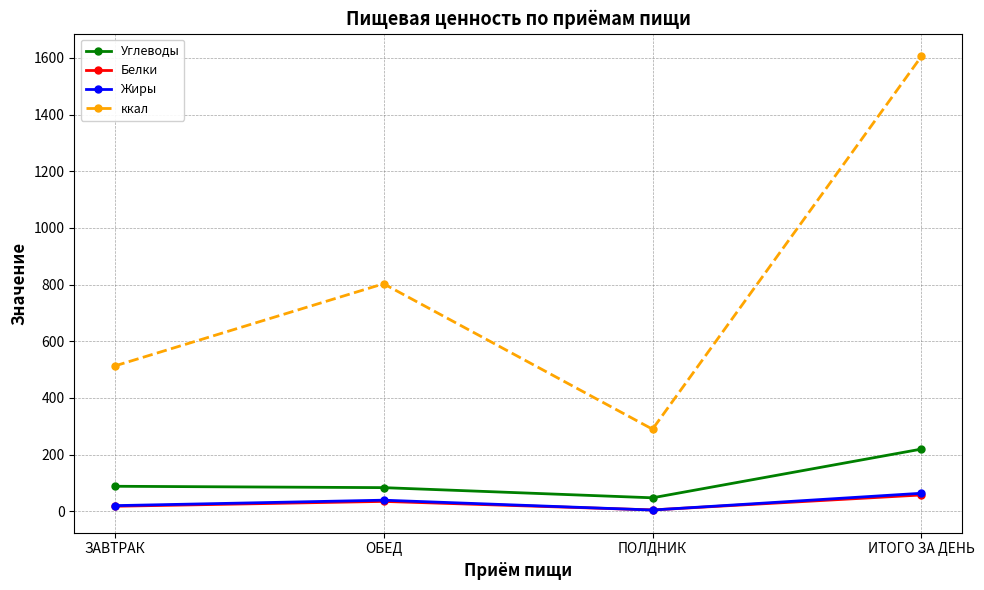

The value of ккал at ПОЛДНИК is 289.8. True or false?

True